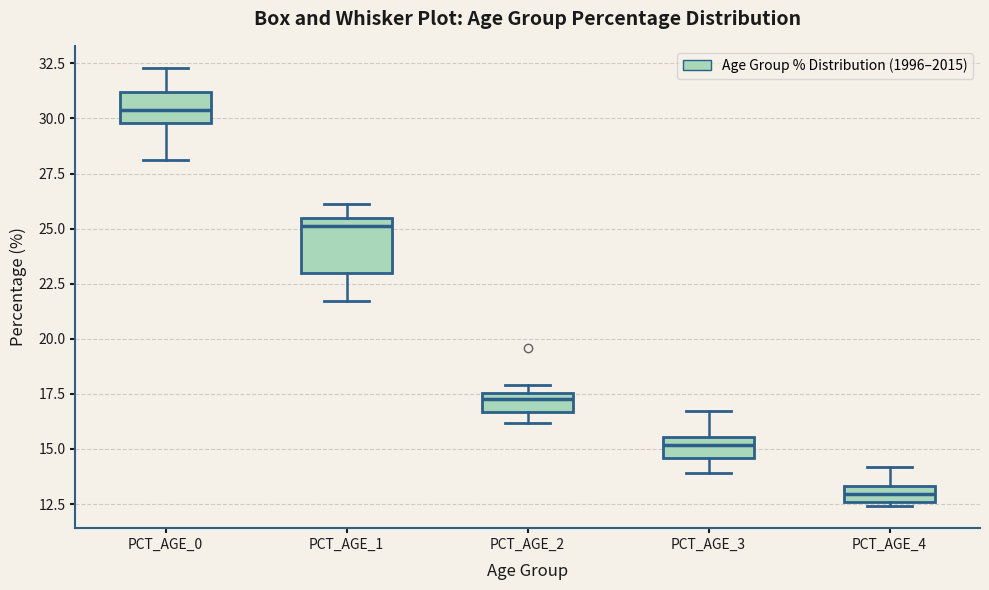

Which box's median line is the highest?

PCT_AGE_0